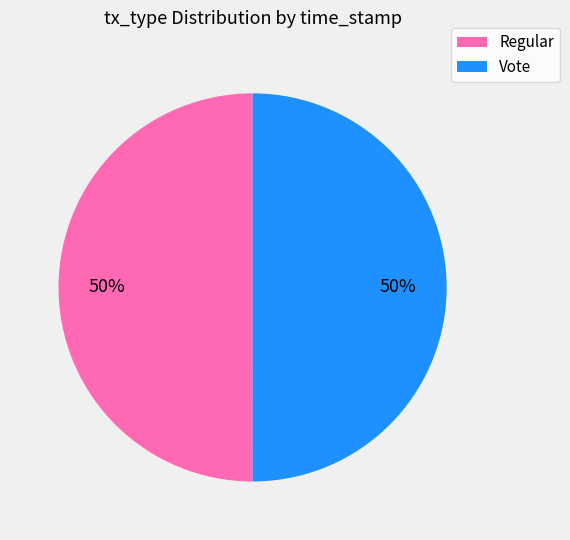

Approximately how many times larger is the value at Vote compared to Regular?

1.0